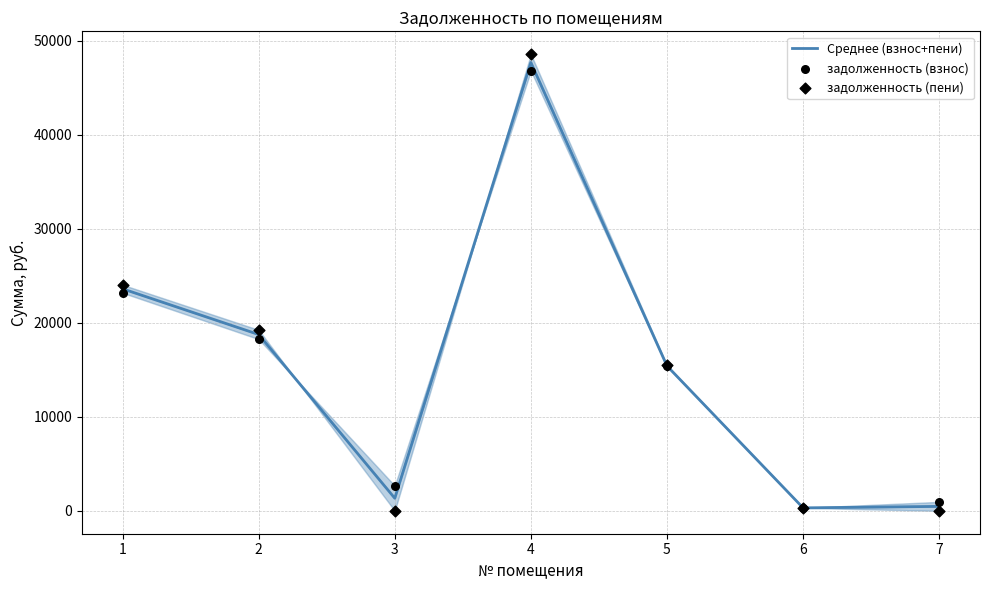

Which series contains the lowest Y value?

задолженность (пени)